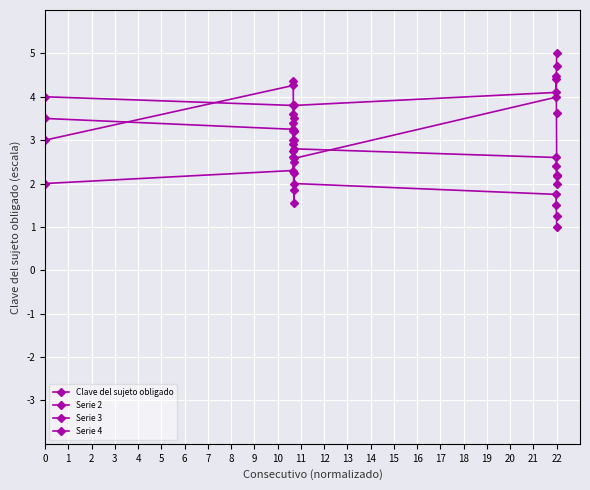

What is the difference between the second highest and minimum values in the Clave del sujeto obligado series?

2.7